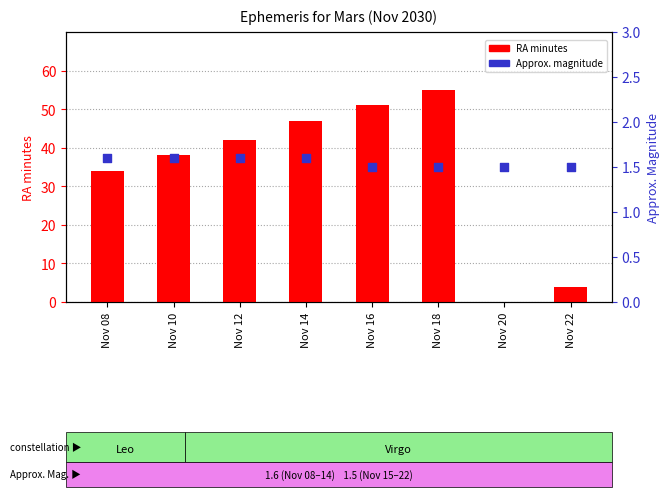

Which series reaches the maximum Y coordinate?

RA minutes